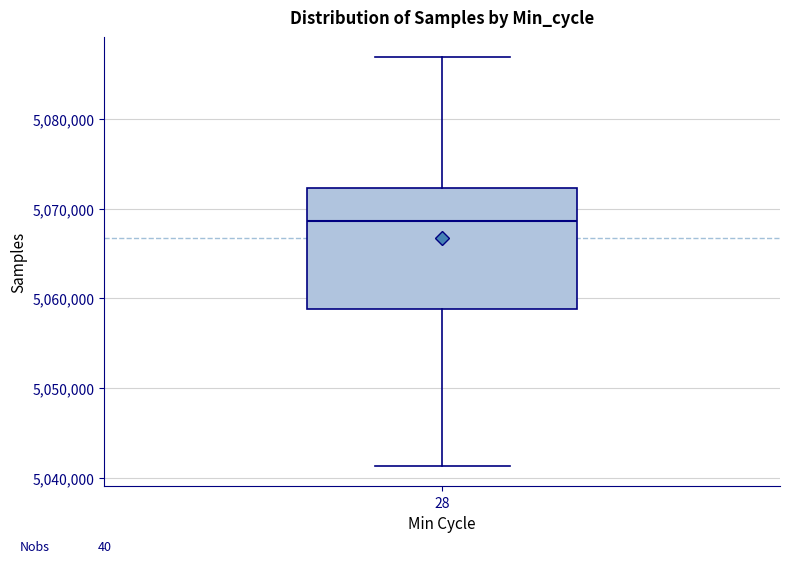

Transcribe this box plot: give where the median line is, the range the box spans, and where the two whiskers end, as read against the y-axis. The values are not printed on the chart, so give them approximately, as read against the axis.

median 5069000, box 5059000 to 5072000, whiskers 5041000 to 5087000